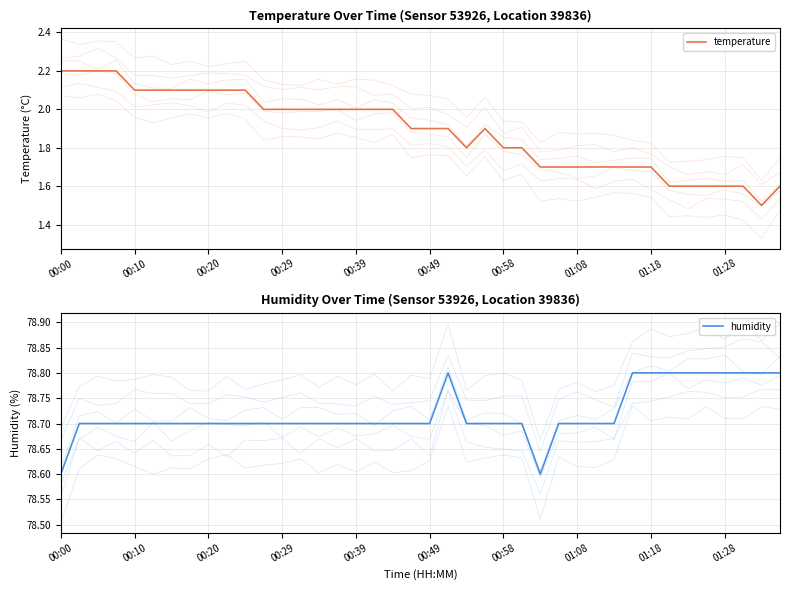

Between 00:20 and 16, which series saw the biggest shift?

temperature